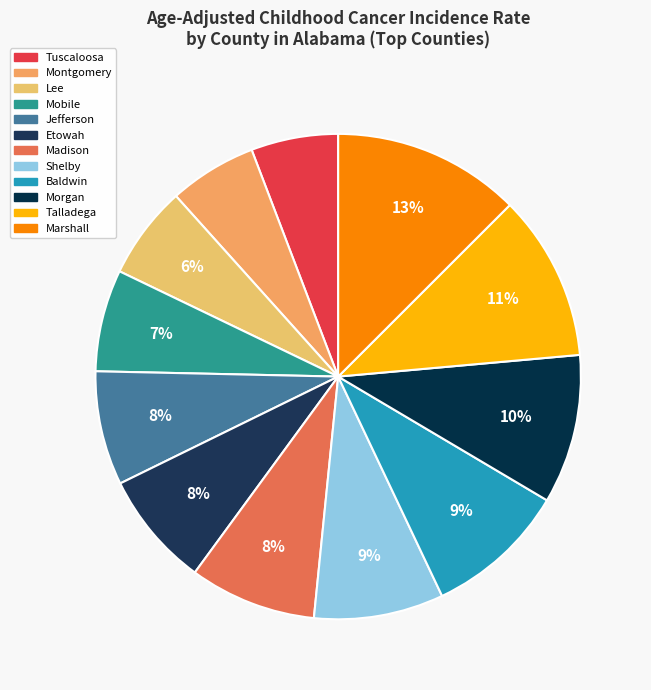

To the nearest percent, what portion does Jefferson represent?

8%